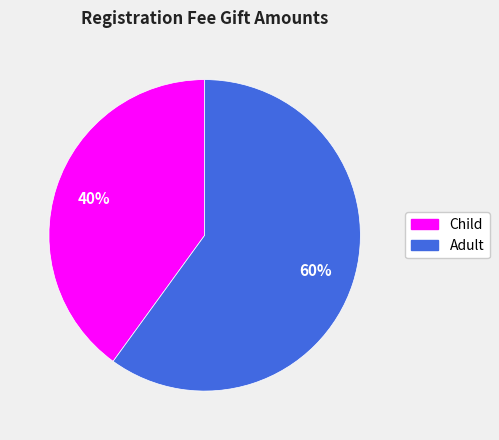

To the nearest percent, what is the difference between the largest and smallest slice percentages?

20%